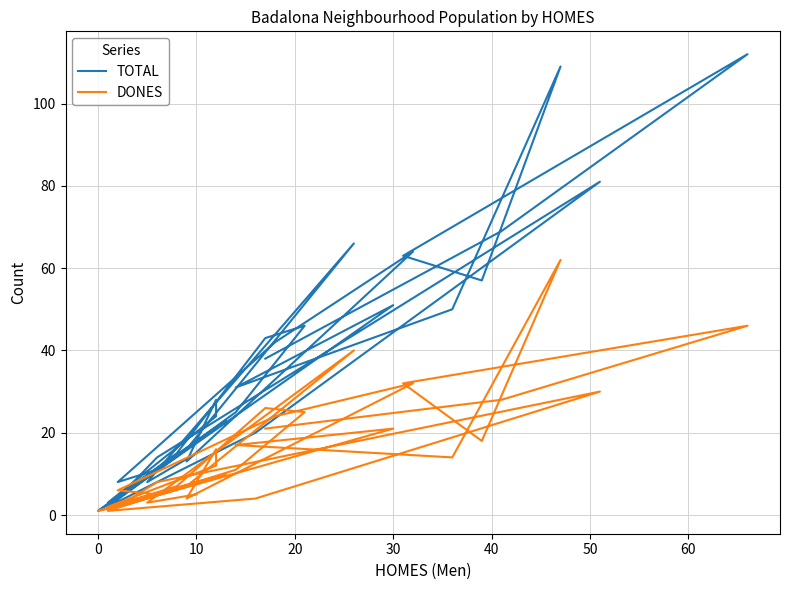

What is the value of the TOTAL point at the 25th from the left?

51